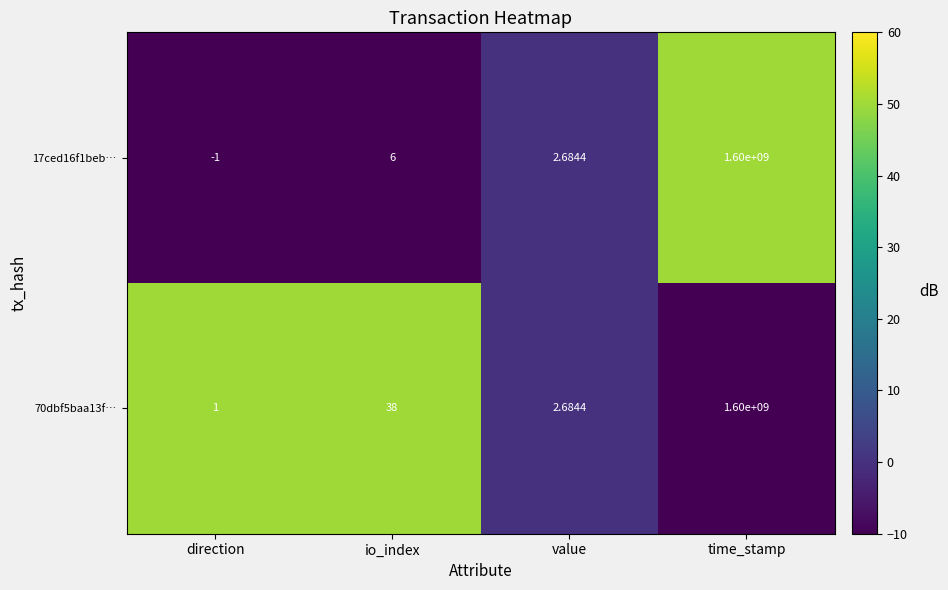

List the labels in order of 70dbf5baa13f… value, smallest first.

direction, value, io_index, time_stamp